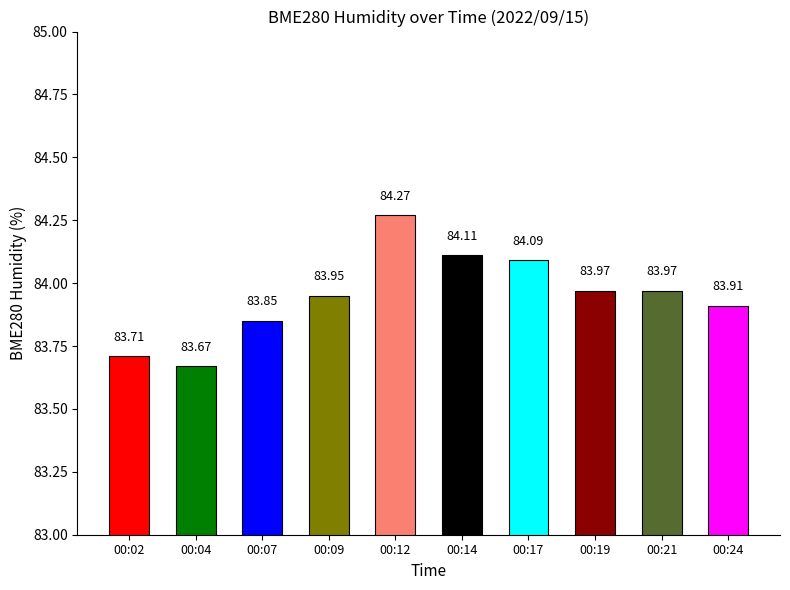

Are the bars horizontal?

No